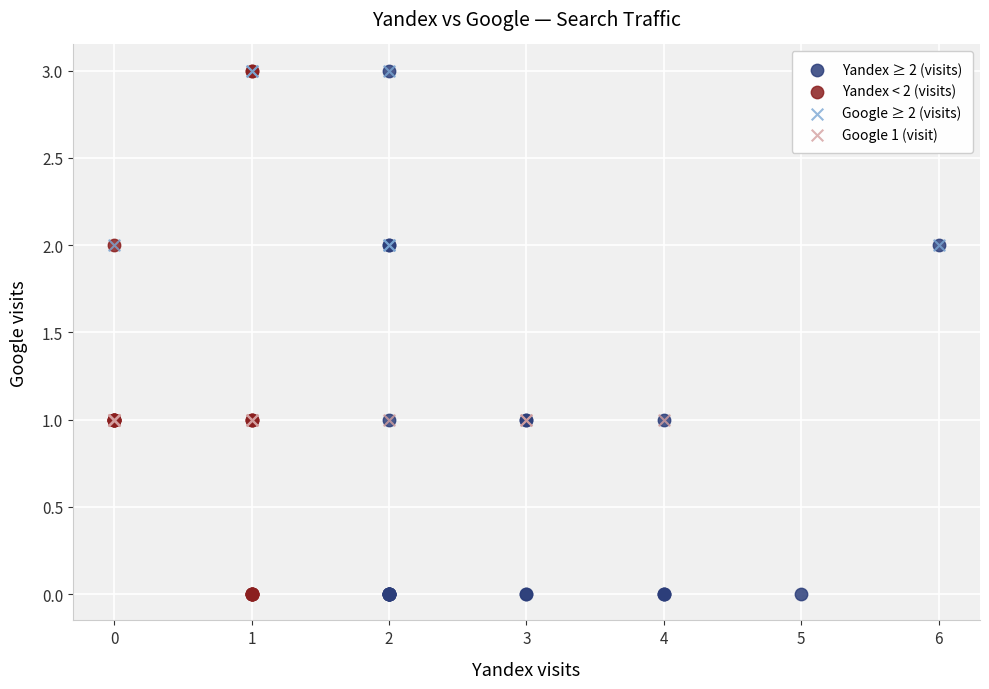

What are all the series names shown in the legend?

Yandex ≥ 2 (visits), Yandex < 2 (visits), Google ≥ 2 (visits), Google 1 (visit)